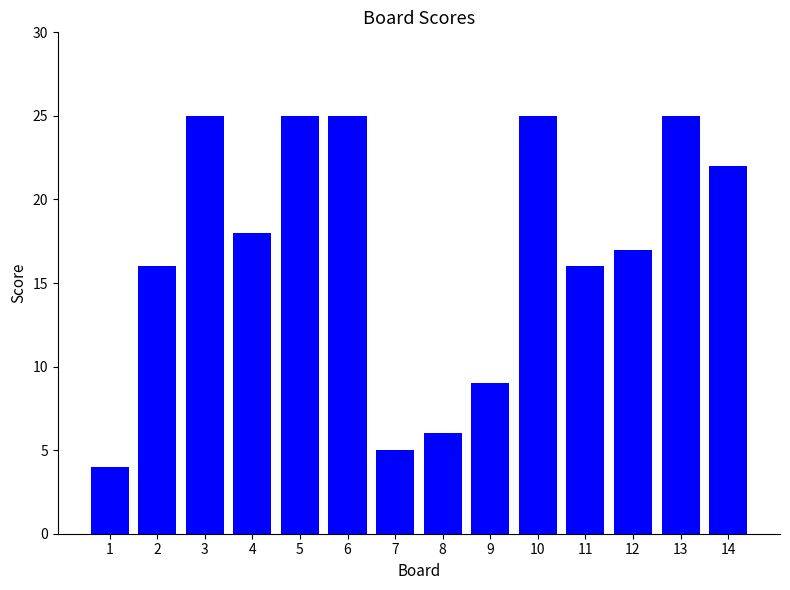

What is the difference between the values at 7 and 13?

20